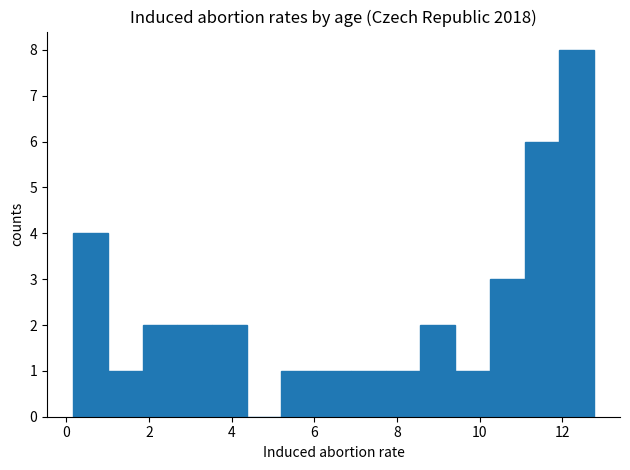

Reading left to right, transcribe this chart: for each bar, give the range it covers on the x-axis and its height. Neither the bar edges nor the heights are printed on the chart, so give them approximately, as read against the axes.

0.2 to 1.0: 4
1.0 to 1.8: 1
1.8 to 2.6: 2
2.6 to 3.6: 2
3.6 to 4.4: 2
4.4 to 5.2: 0
5.2 to 6.0: 1
6.0 to 6.8: 1
6.8 to 7.8: 1
7.8 to 8.6: 1
8.6 to 9.4: 2
9.4 to 10.2: 1
10.2 to 11.0: 3
11.0 to 12.0: 6
12.0 to 12.8: 8